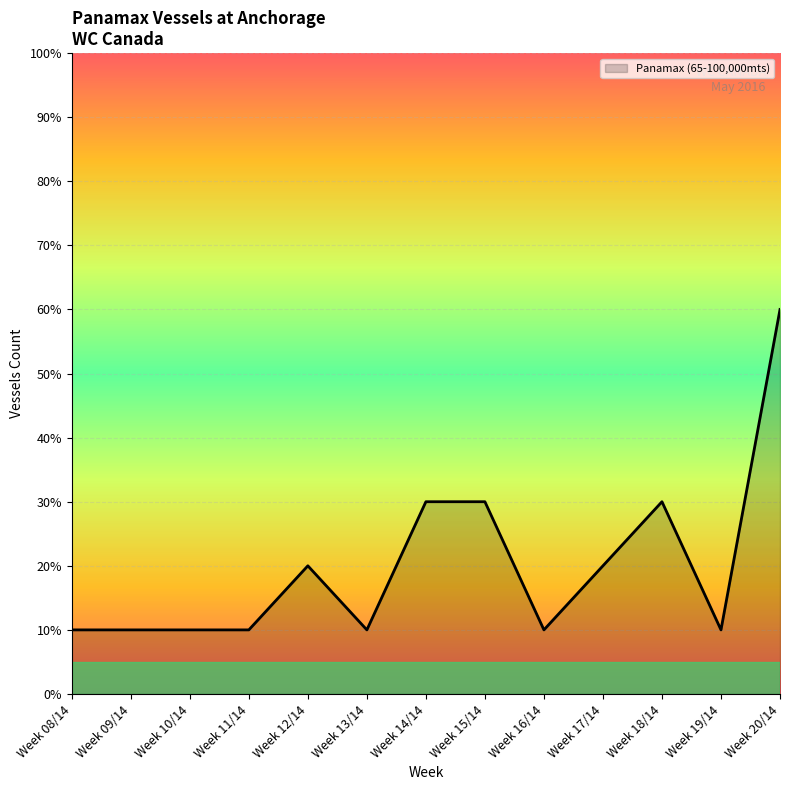

What is the difference between the second highest and minimum values?

2